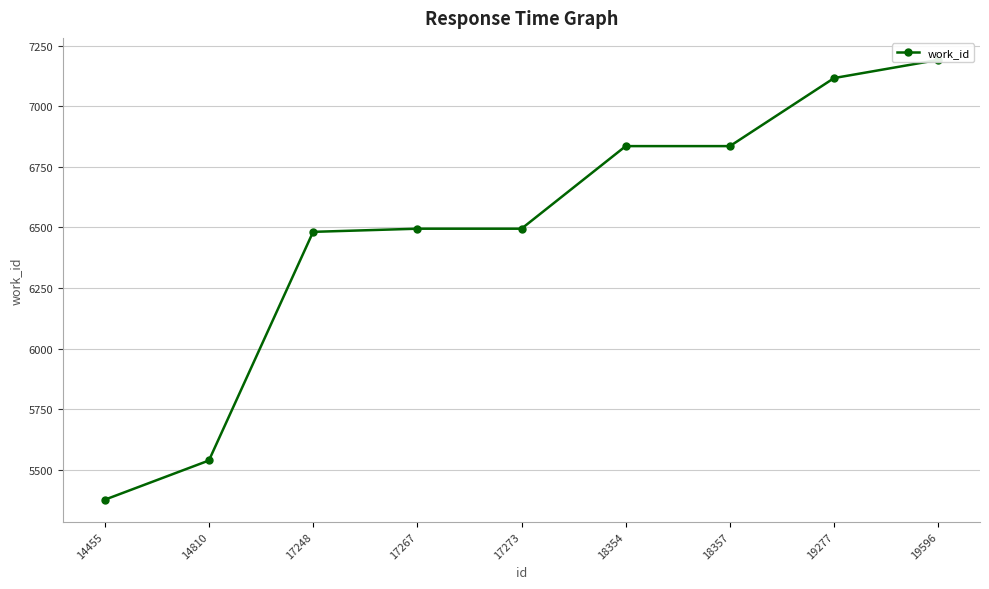

Reading right to left, transcribe all the data shown in this chart.

19596=7192	19277=7117	18357=6836	18354=6836	17273=6495	17267=6495	17248=6482	14810=5538	14455=5376